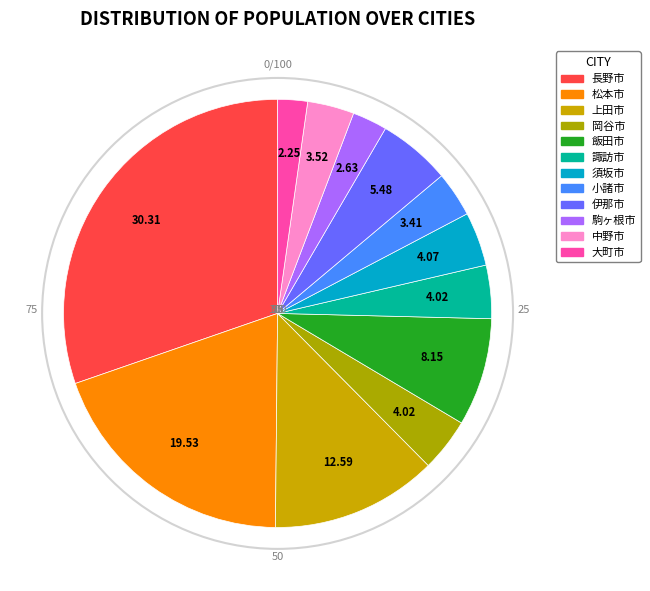

Which category has the smallest portion of the pie?

大町市